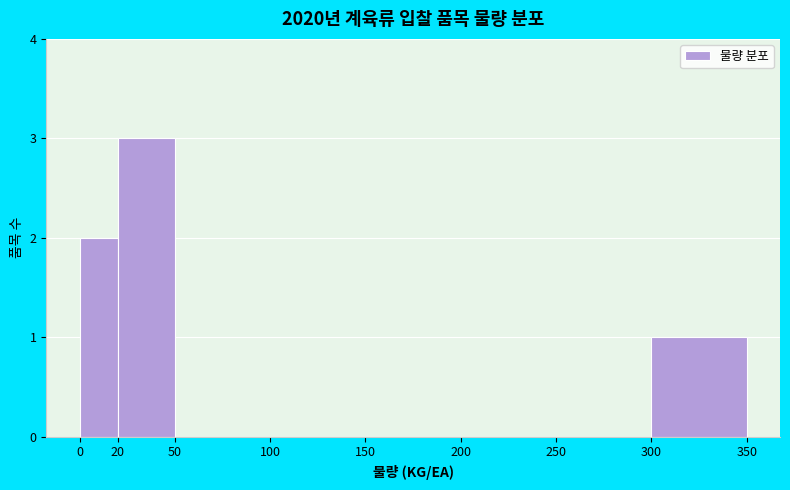

Reading left to right, transcribe this chart: for each bar, give the range it covers on the x-axis and its height. The values are not printed on the chart, so give them approximately, as read against the axis.

0 to 20: 2
20 to 50: 3
50 to 100: 0
100 to 150: 0
150 to 200: 0
200 to 250: 0
250 to 300: 0
300 to 350: 1